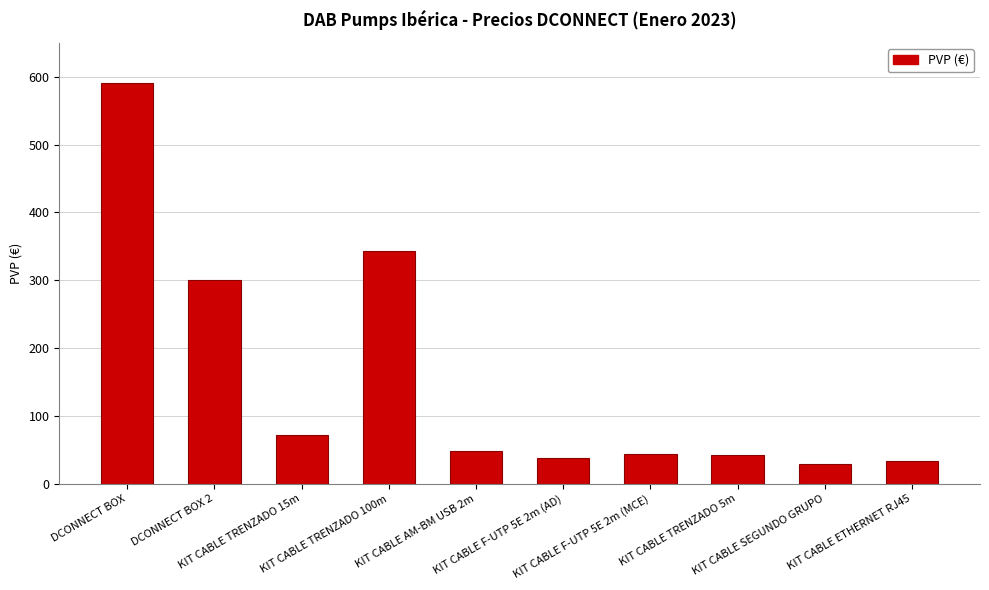

Are the bars horizontal?

No